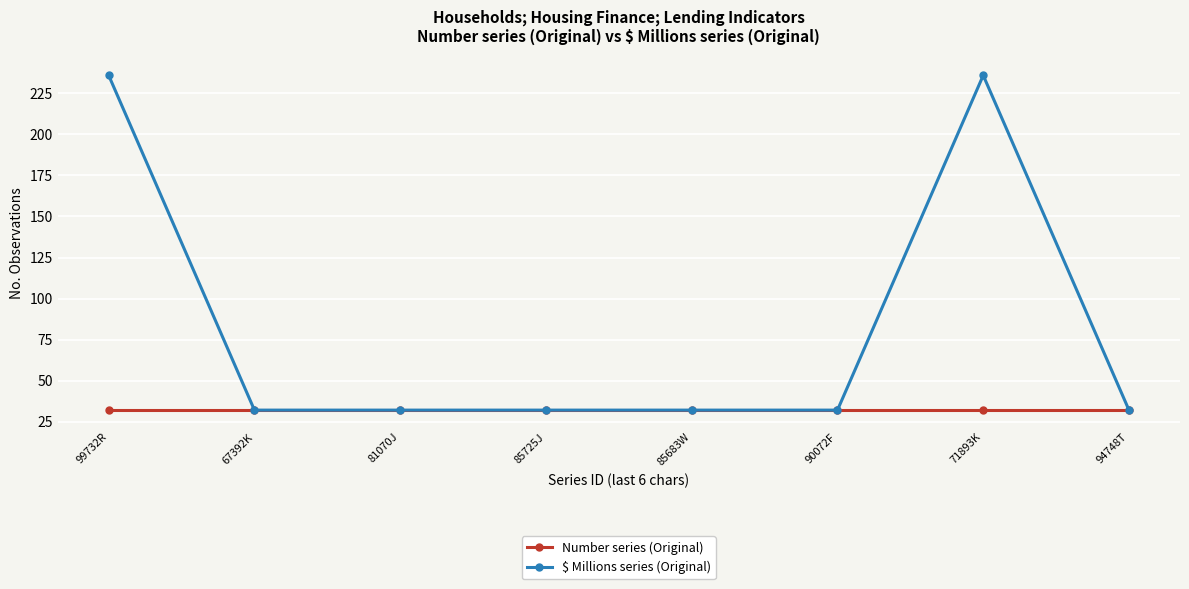

Rank the series at 71893K from lowest to highest value.

Number series (Original), $ Millions series (Original)